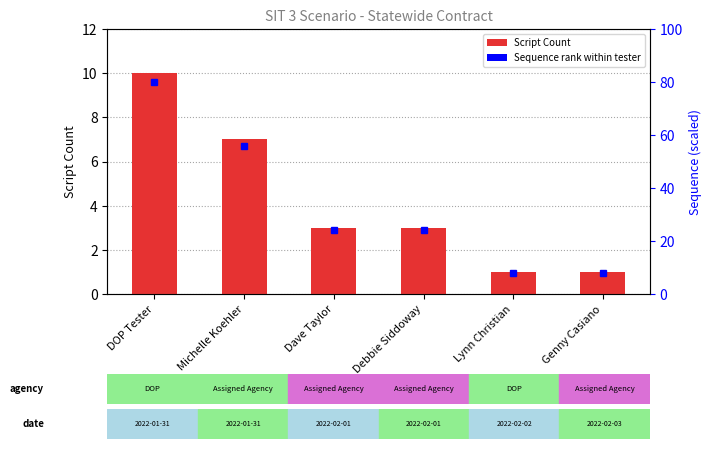

Which label corresponds to the smallest value in the chart?

Lynn Christian